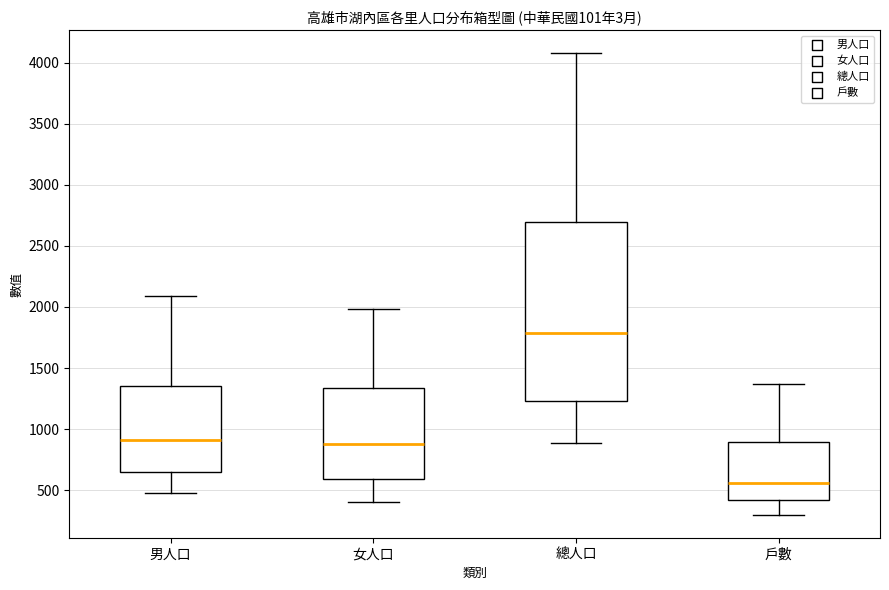

Comparing the boxes themselves (not the whiskers), which one is the tallest?

總人口